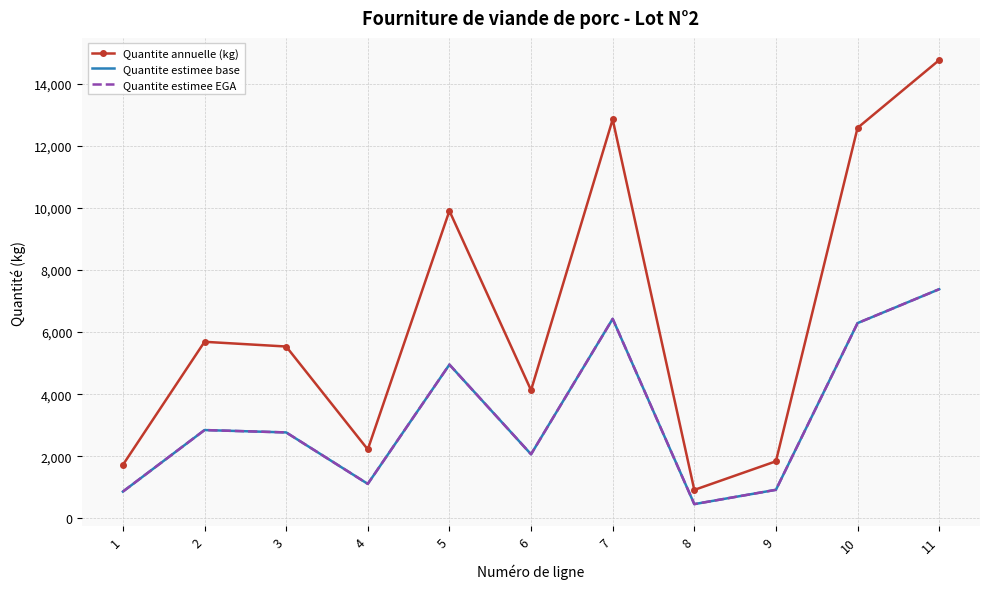

What is the difference between the maximum and minimum values in the Quantite estimee EGA series?

6922.5